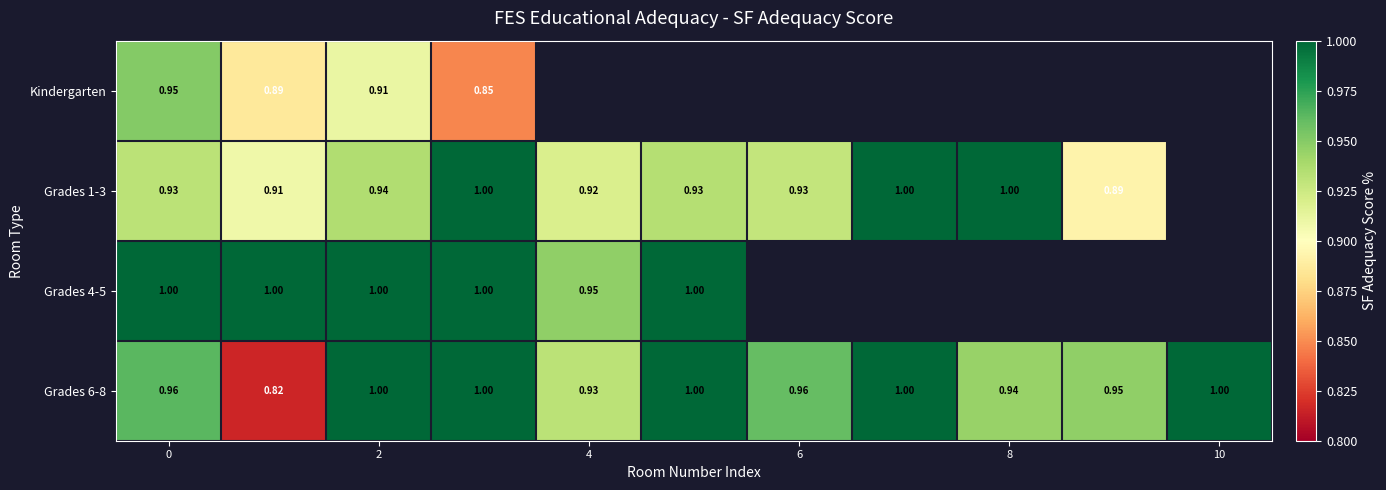

Is it true that Grades 6-8 equals 0.4 at 10?

False